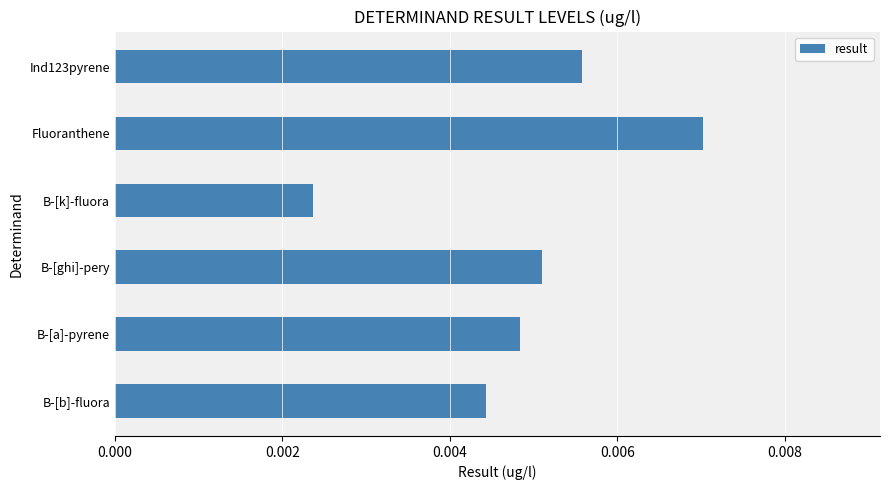

Count the values in the range 0 to 1.

6